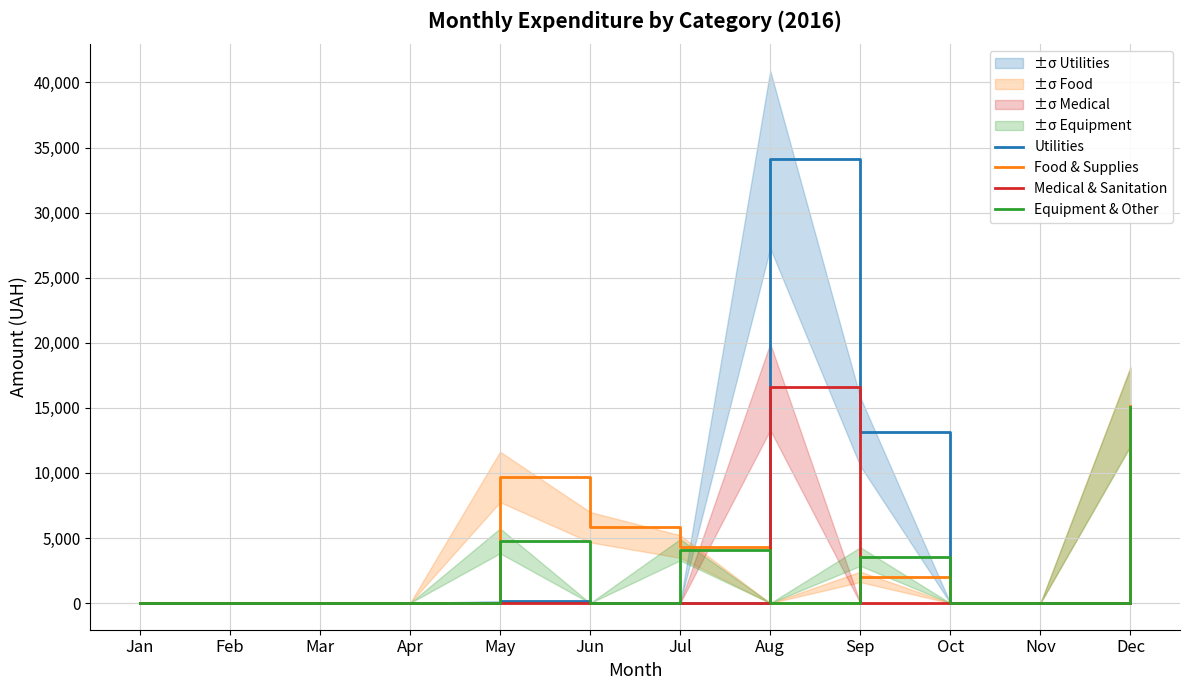

List the labels in order of Medical & Sanitation value, smallest first.

Jan, Feb, Mar, Apr, May, Jun, Jul, Sep, Oct, Nov, Dec, Aug